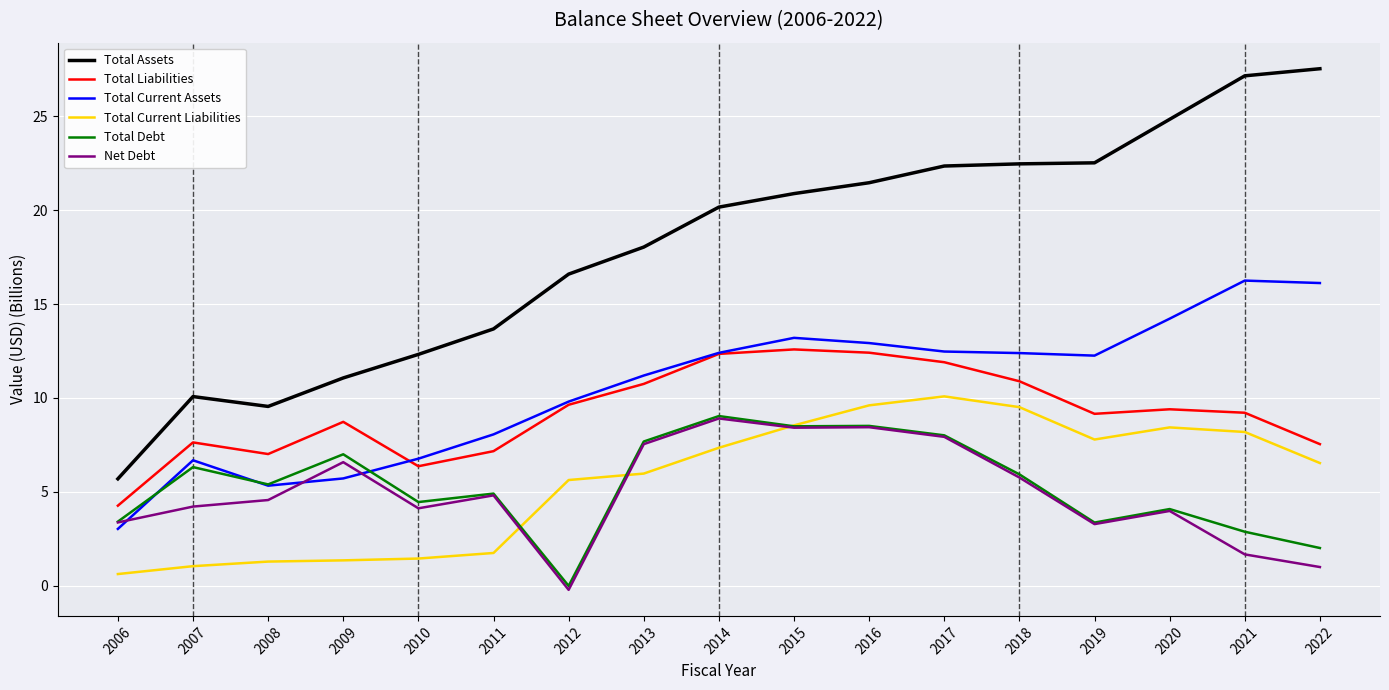

Which series has the largest total across all categories?

Total Assets